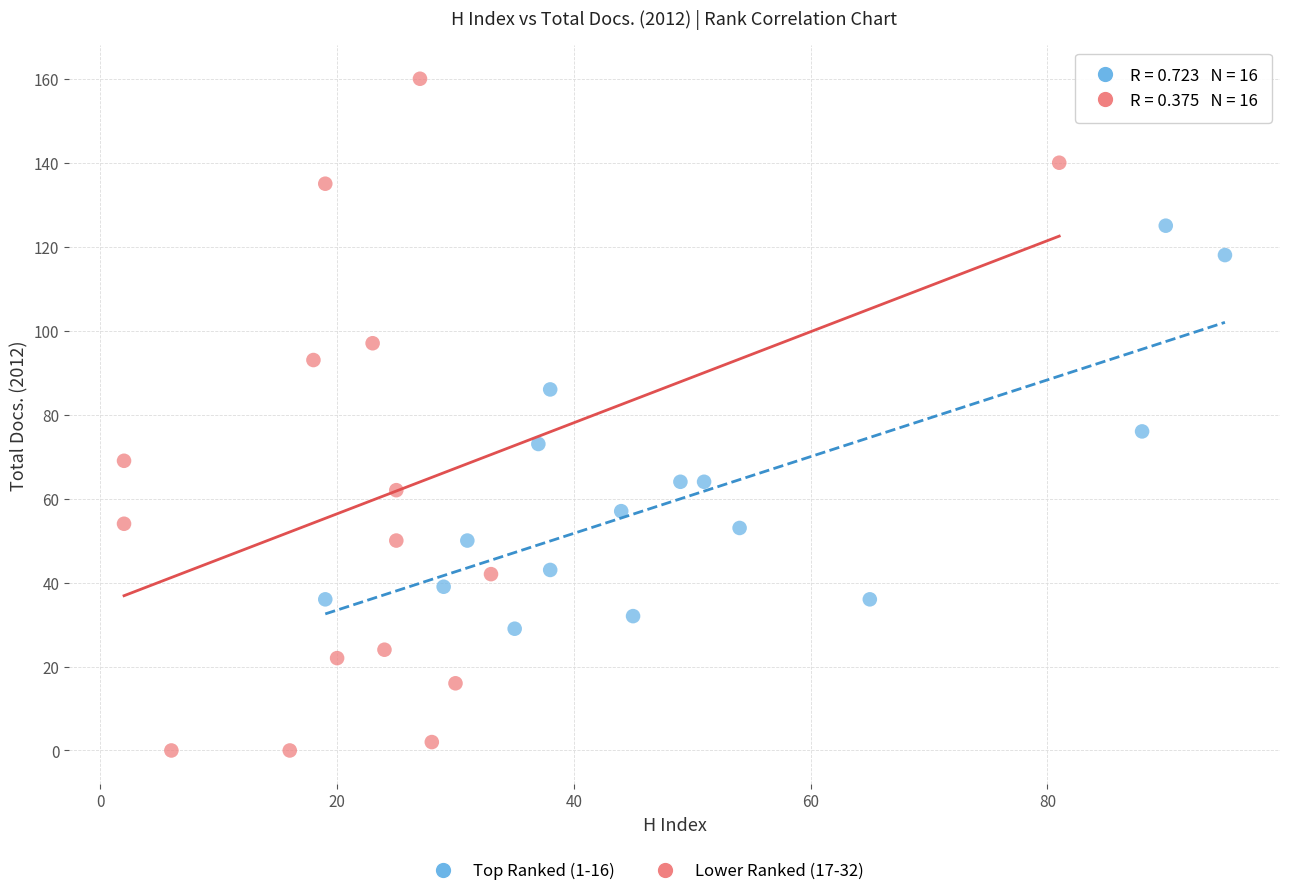

Which series contains the lowest Y value?

Lower Ranked (17-32)